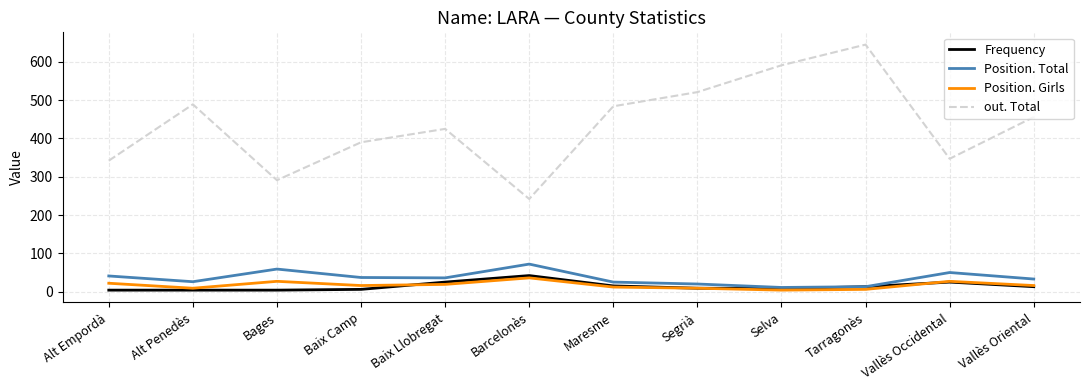

Which label corresponds to the largest value in the chart?

Tarragonès